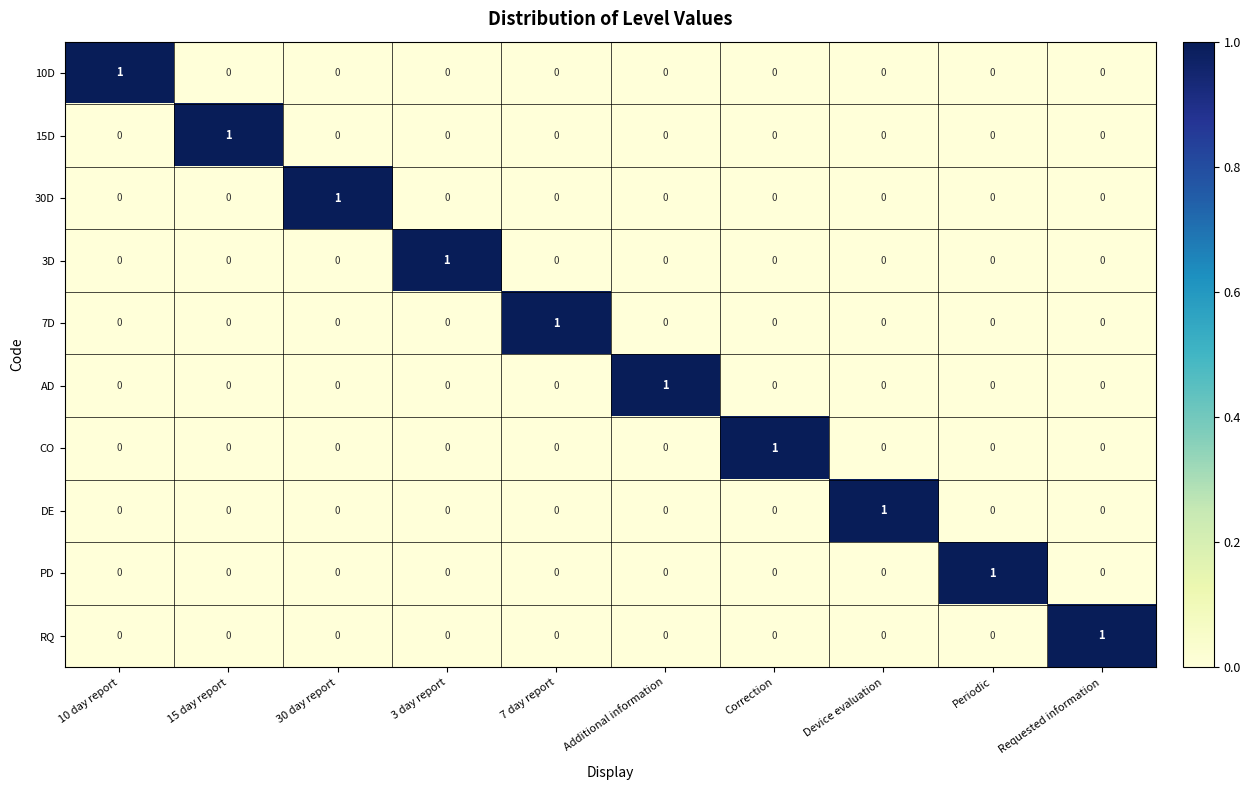

How many series are shown in this chart?

10